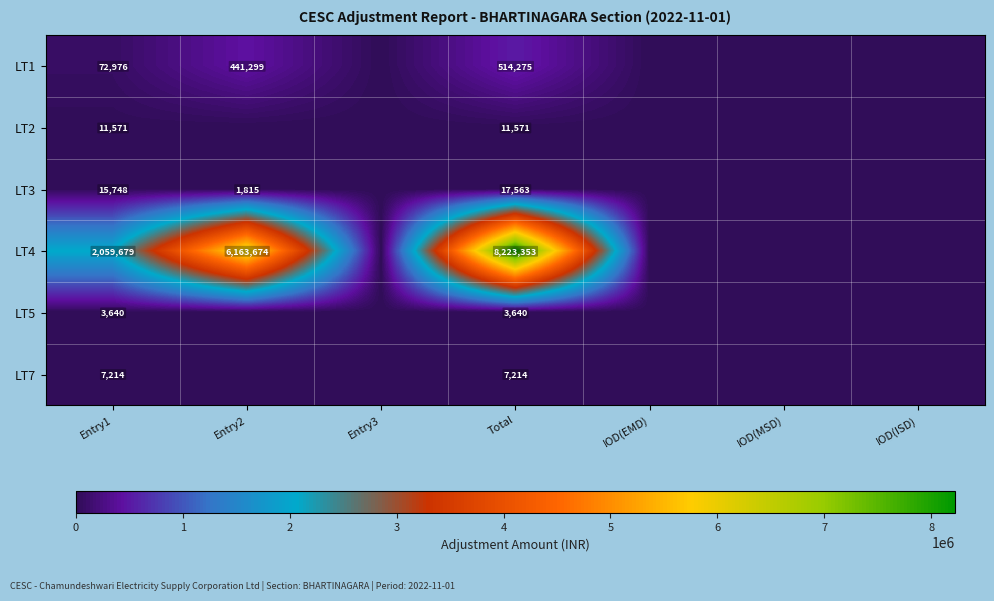

What is the difference between the highest and lowest values at Total?

8219713